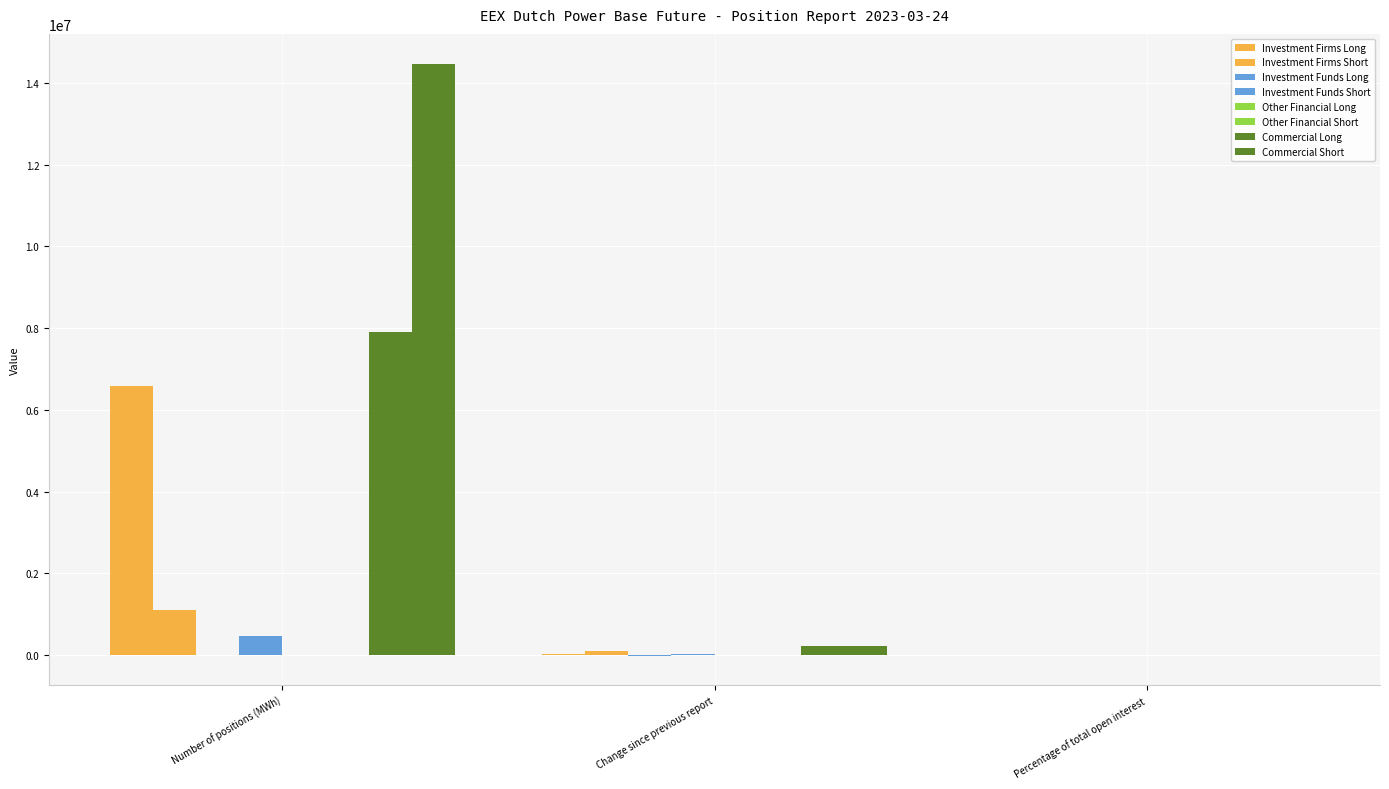

What is the sum of all Investment Firms Short values?

1208805.6